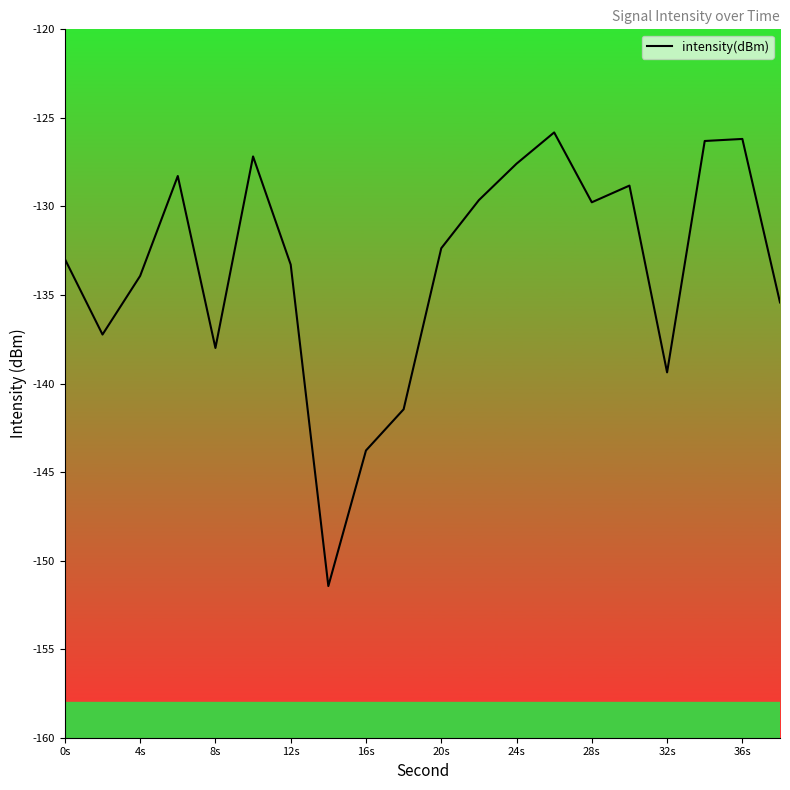

What is the minimum value shown in the chart?

-151.4